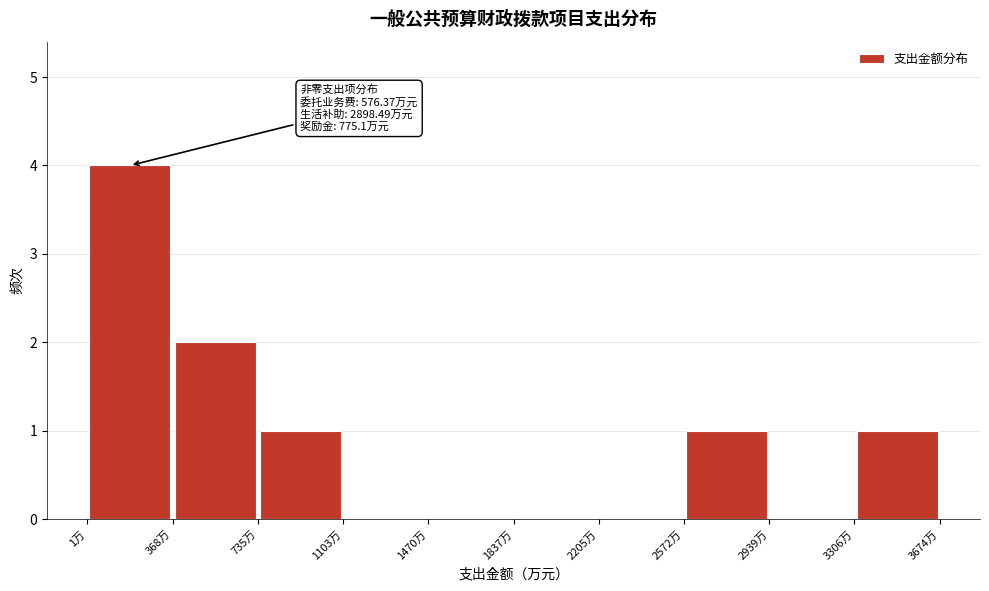

Which range on the x-axis has the tallest bar?

0 to 350